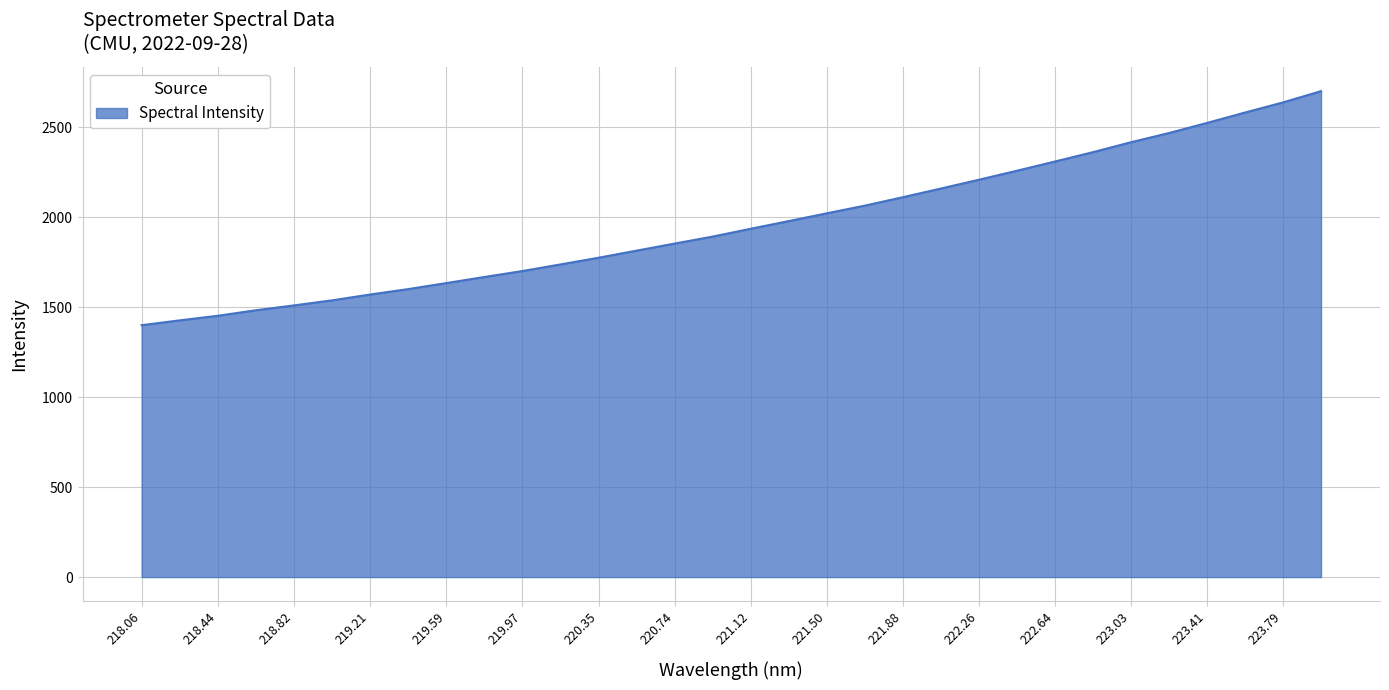

What is the average value?

1961.5